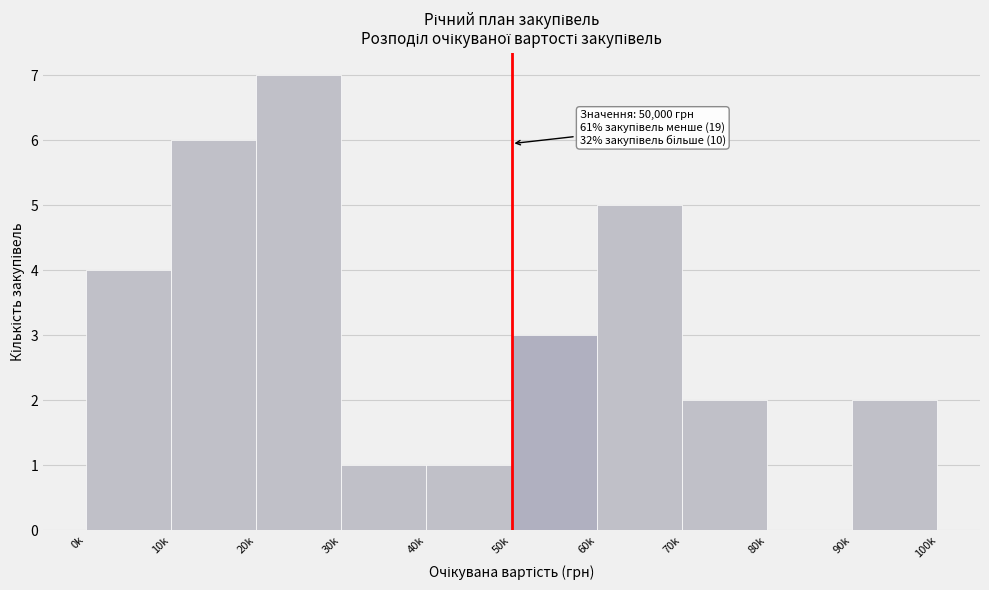

Reading left to right, list all the values displayed in this chart.

0k=4	10k=6	20k=7	30k=1	40k=1	50k=3	60k=5	70k=2	80k=0	90k=2